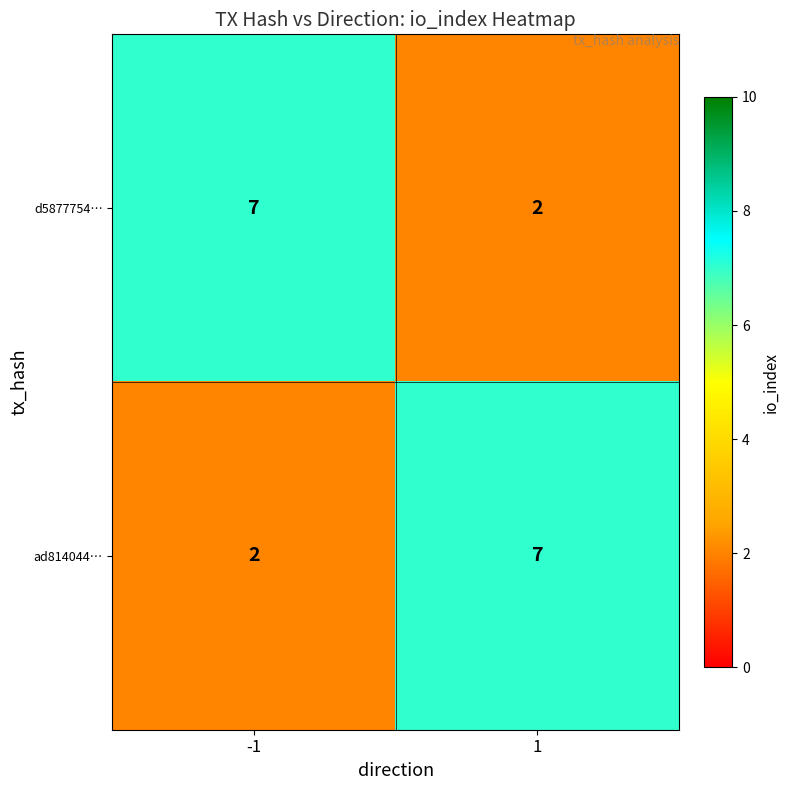

What is the sum of all ad814044… values?

9